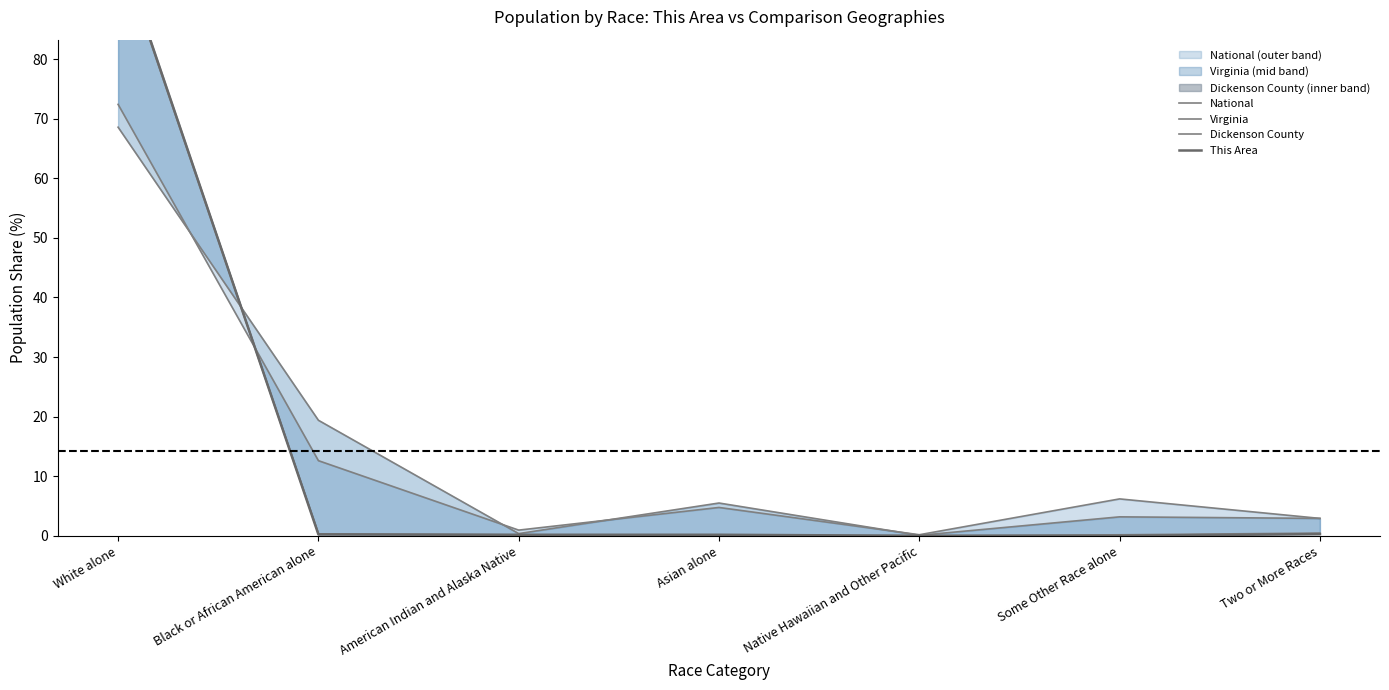

Does the chart have visible grid lines?

No